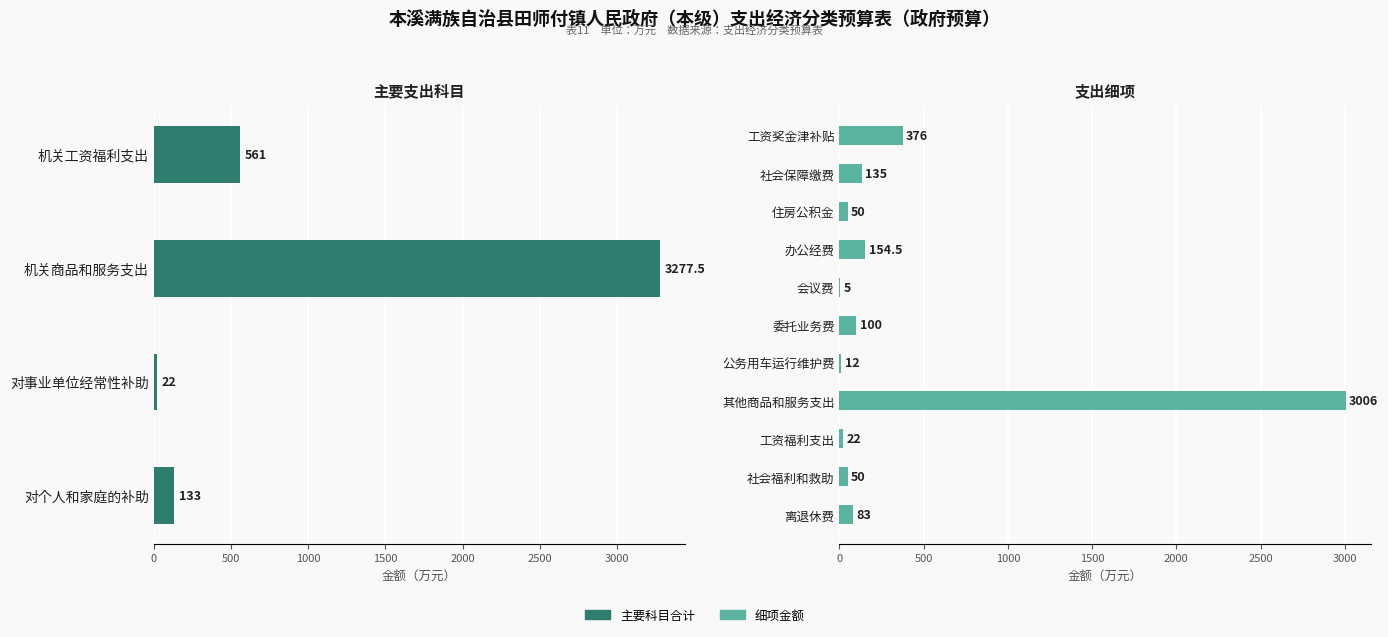

The value at 机关商品和服务支出 is 3277.5. True or false?

True